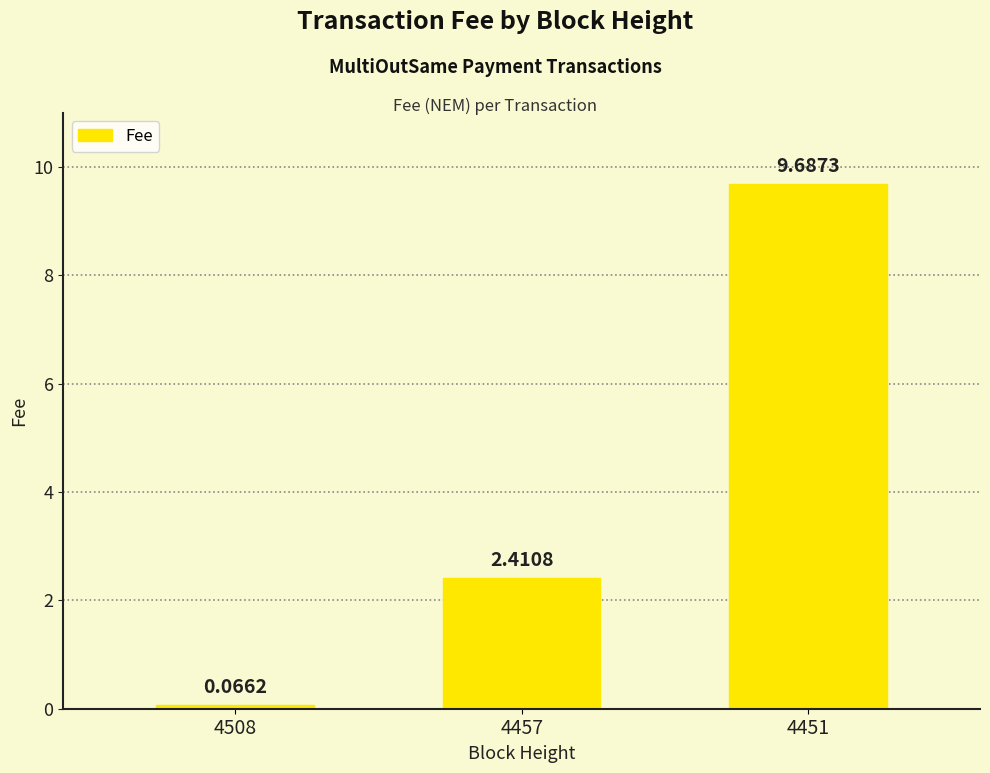

Where is the data nearest to the value 4?

4457